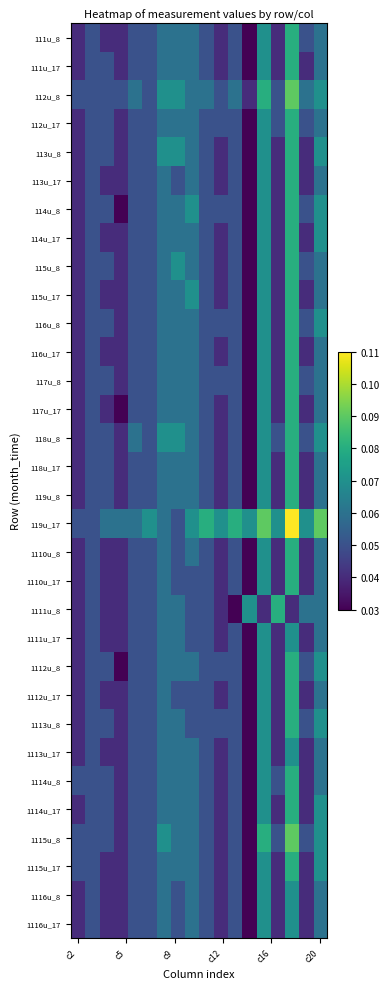

List the series in order of their peak value, lowest first.

1111u_17, 1113u_17, 1116u_8, 1116u_17, 111u_8, 111u_17, 112u_17, 113u_8, 113u_17, 114u_8, 114u_17, 115u_8, 115u_17, 116u_8, 116u_17, 117u_8, 117u_17, 118u_8, 118u_17, 119u_8, 1110u_8, 1110u_17, 1111u_8, 1112u_8, 1112u_17, 1113u_8, 1114u_8, 1114u_17, 1115u_17, 112u_8, 1115u_8, 119u_17